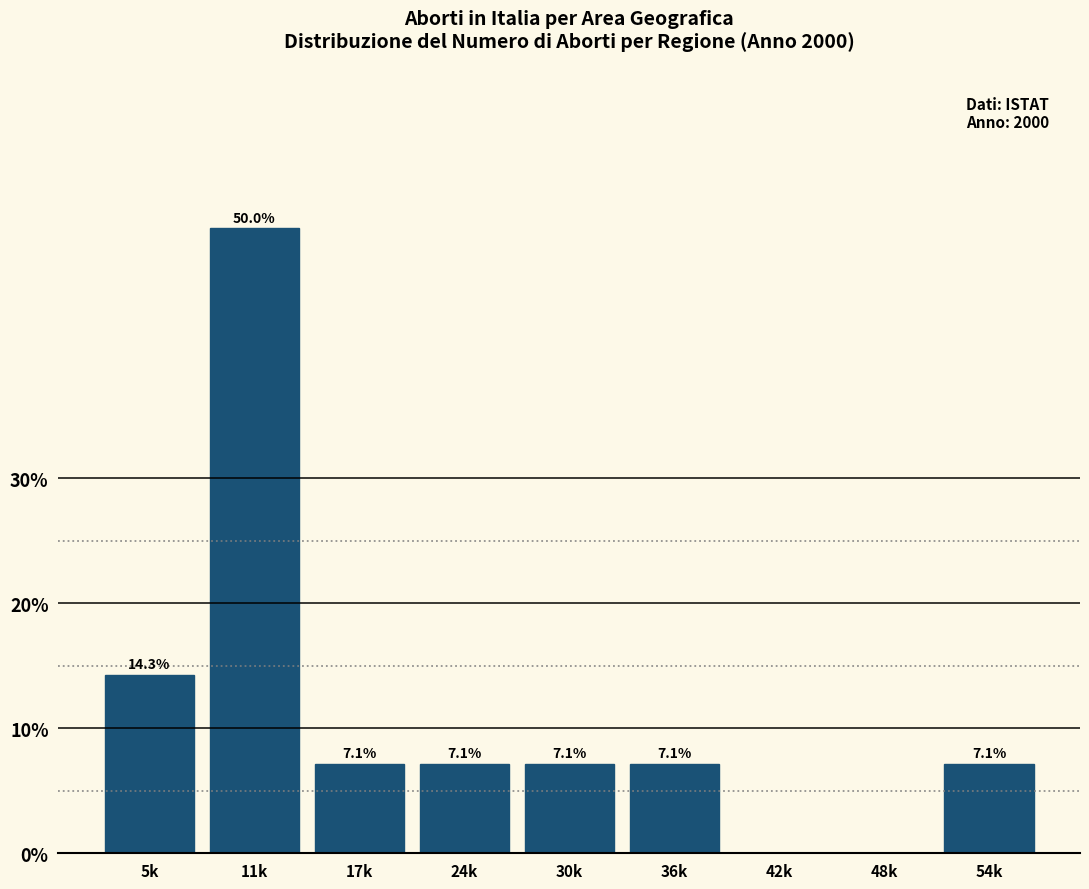

Reading left to right, list all the values displayed in this chart.

5k=14.3	11k=50.0	17k=7.1	24k=7.1	30k=7.1	36k=7.1	42k=0.0	48k=0.0	54k=7.1